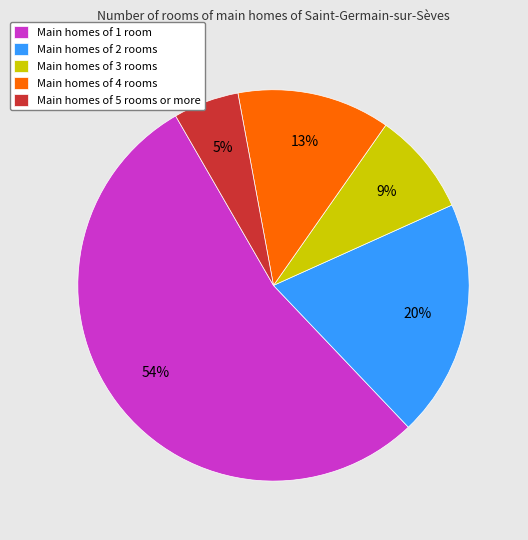

Which has a higher value, Main homes of 4 rooms or Main homes of 3 rooms?

Main homes of 4 rooms